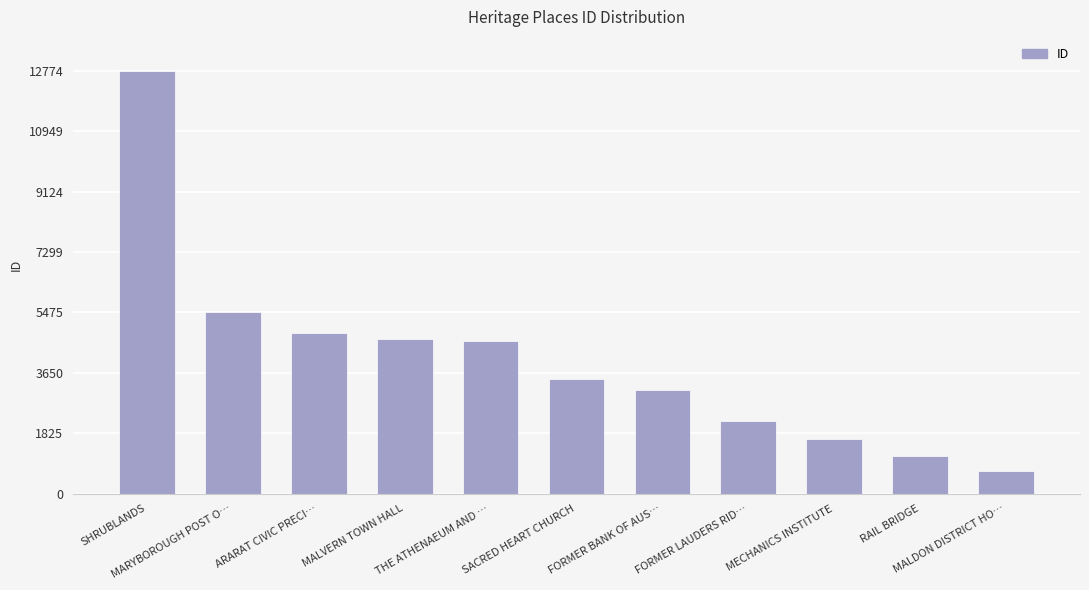

What is the minimum value shown in the chart?

671